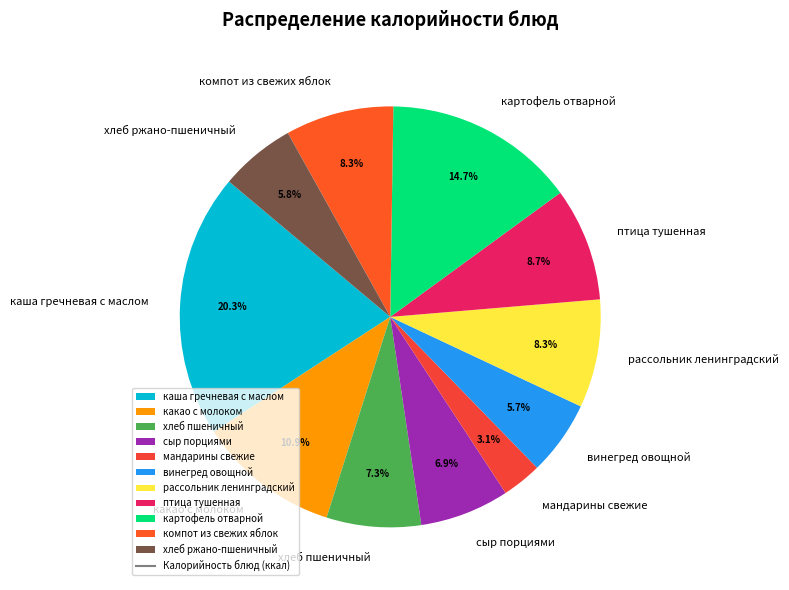

What is the ratio of the value at какао с молоком to the value at винегред овощной?

1.9